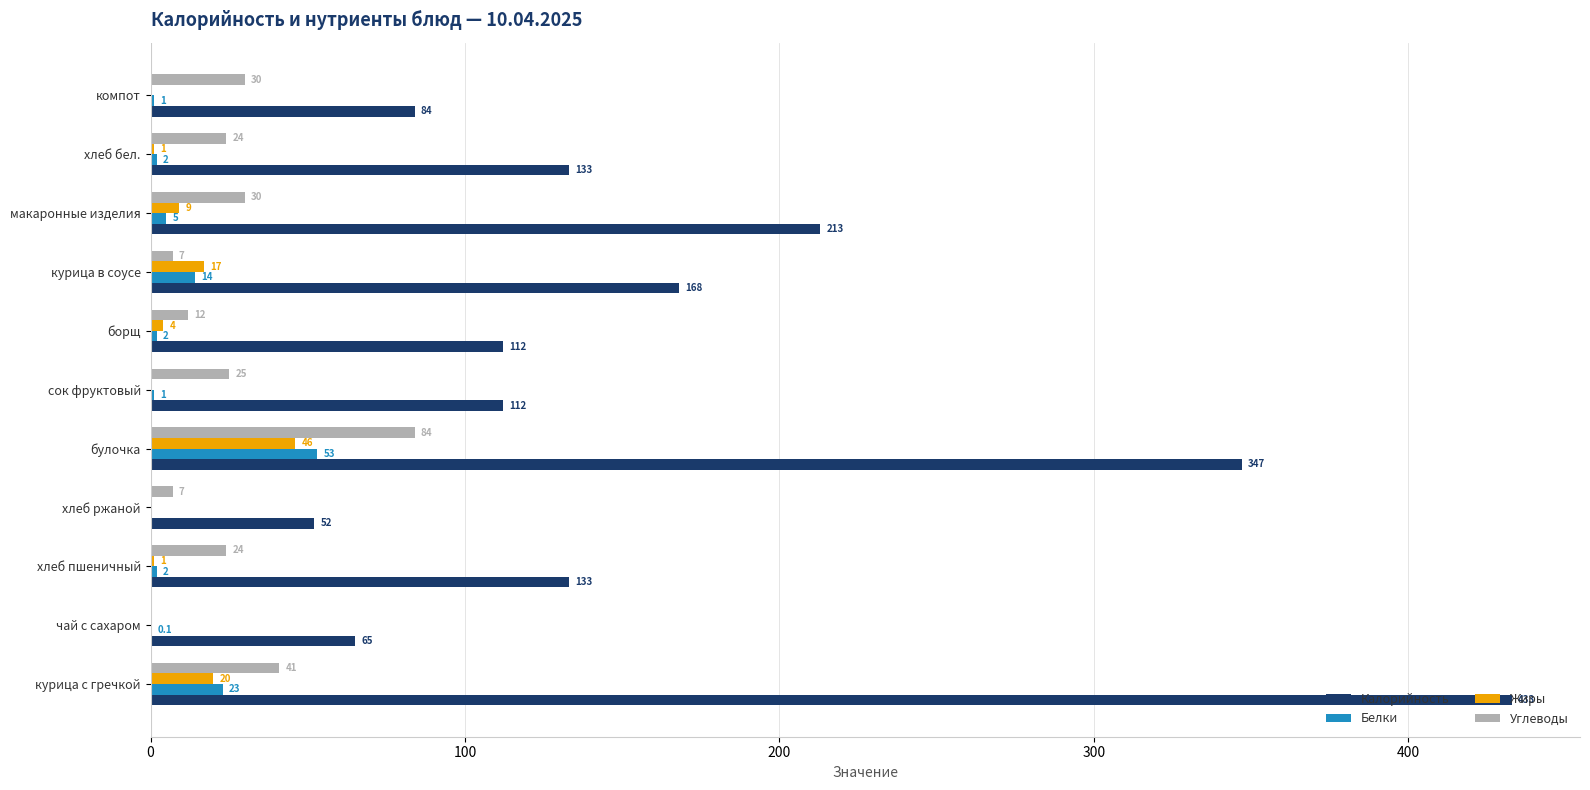

What is the average value of the Белки series?

9.4